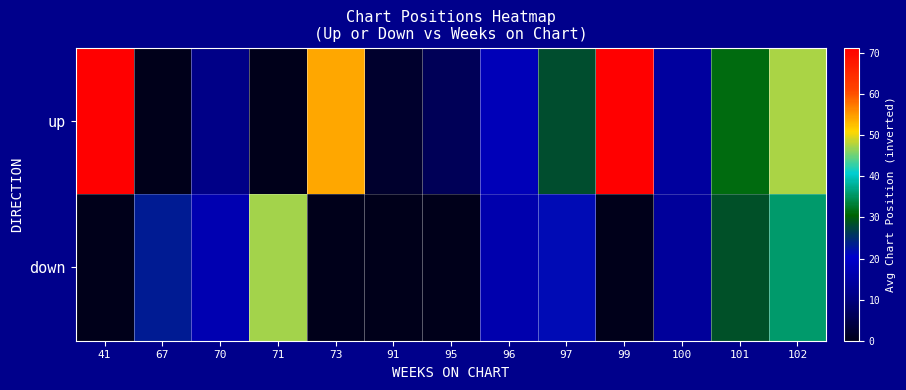

Where does the up series first go above 14?

41